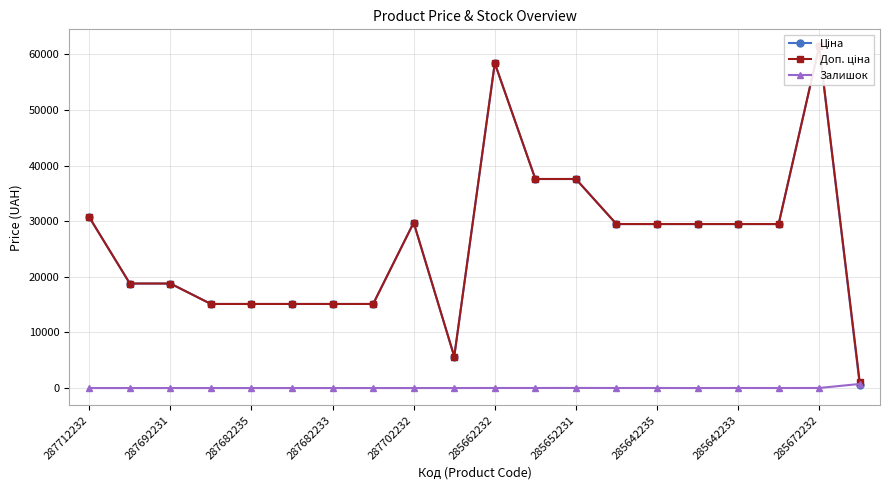

Rank the series at 15 from lowest to highest value.

Залишок, Ціна, Доп. ціна